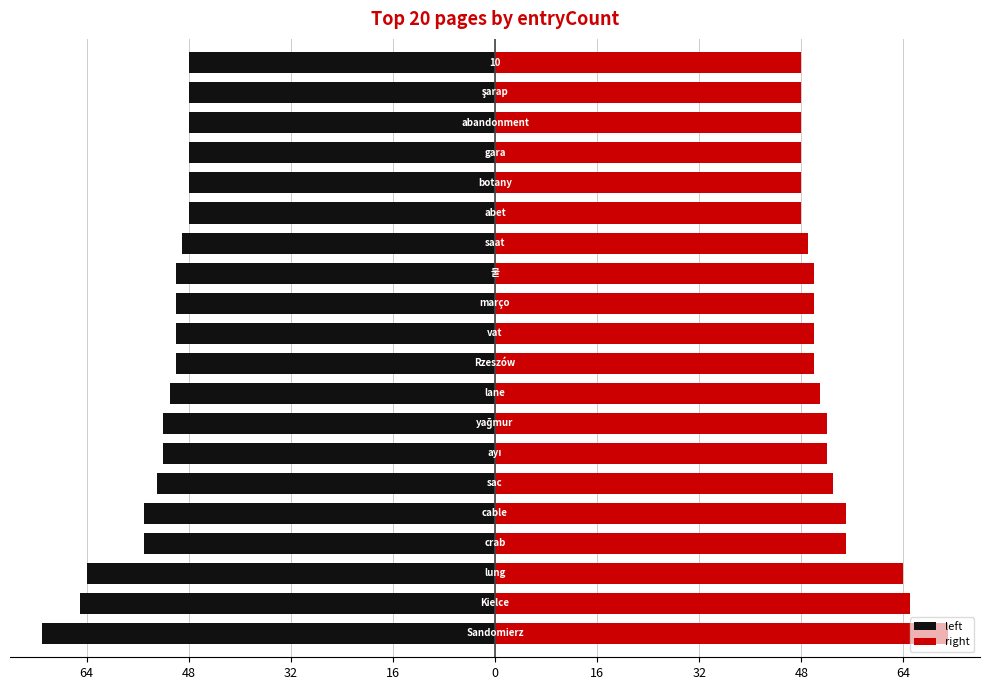

Is it true that right equals 88 at 12?

False